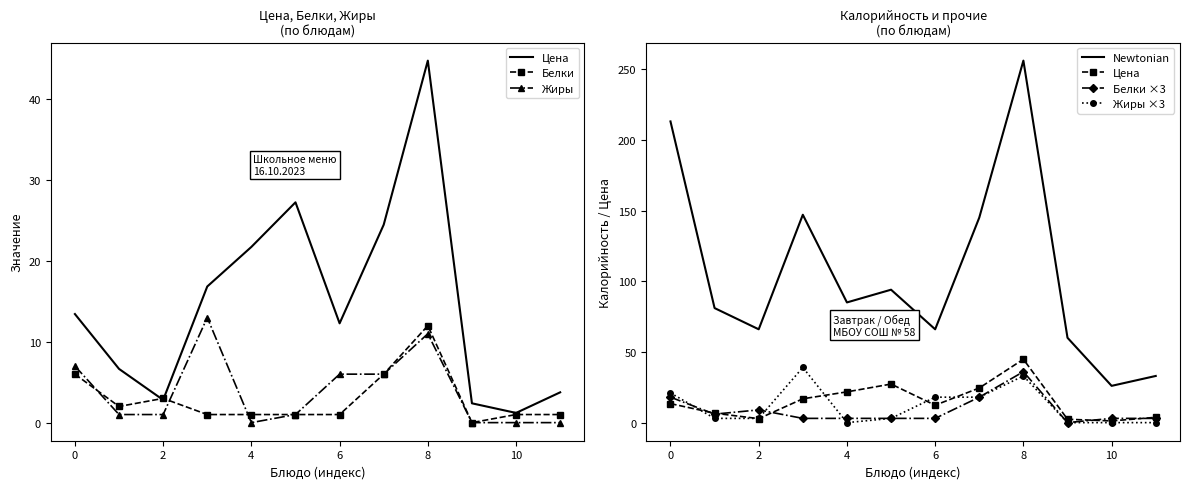

How many values in the Цена series exceed 13?

6